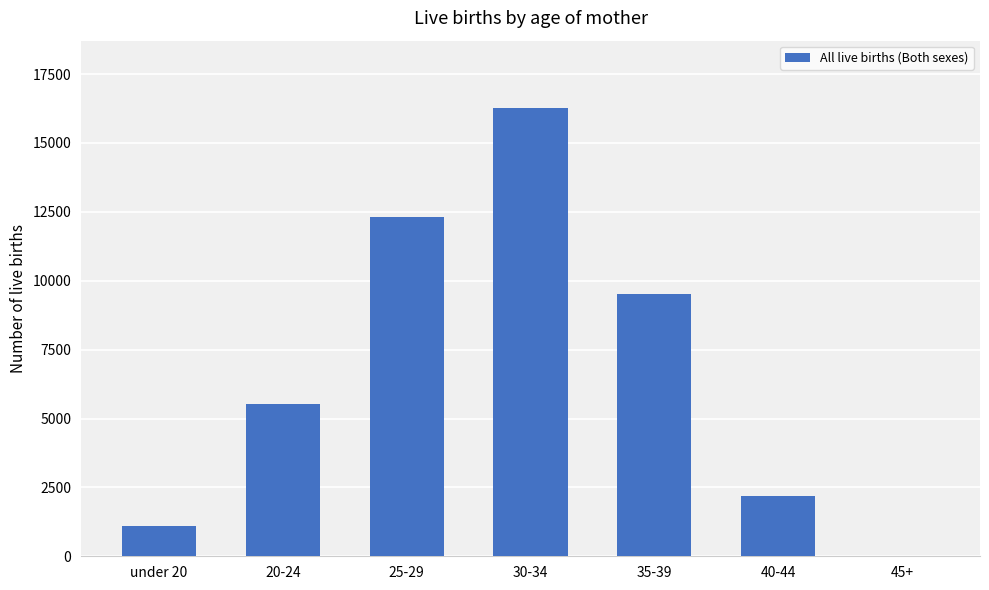

Reading left to right, transcribe all the data shown in this chart.

under 20=1090	20-24=5534	25-29=12303	30-34=16273	35-39=9537	40-44=2202	45+=20